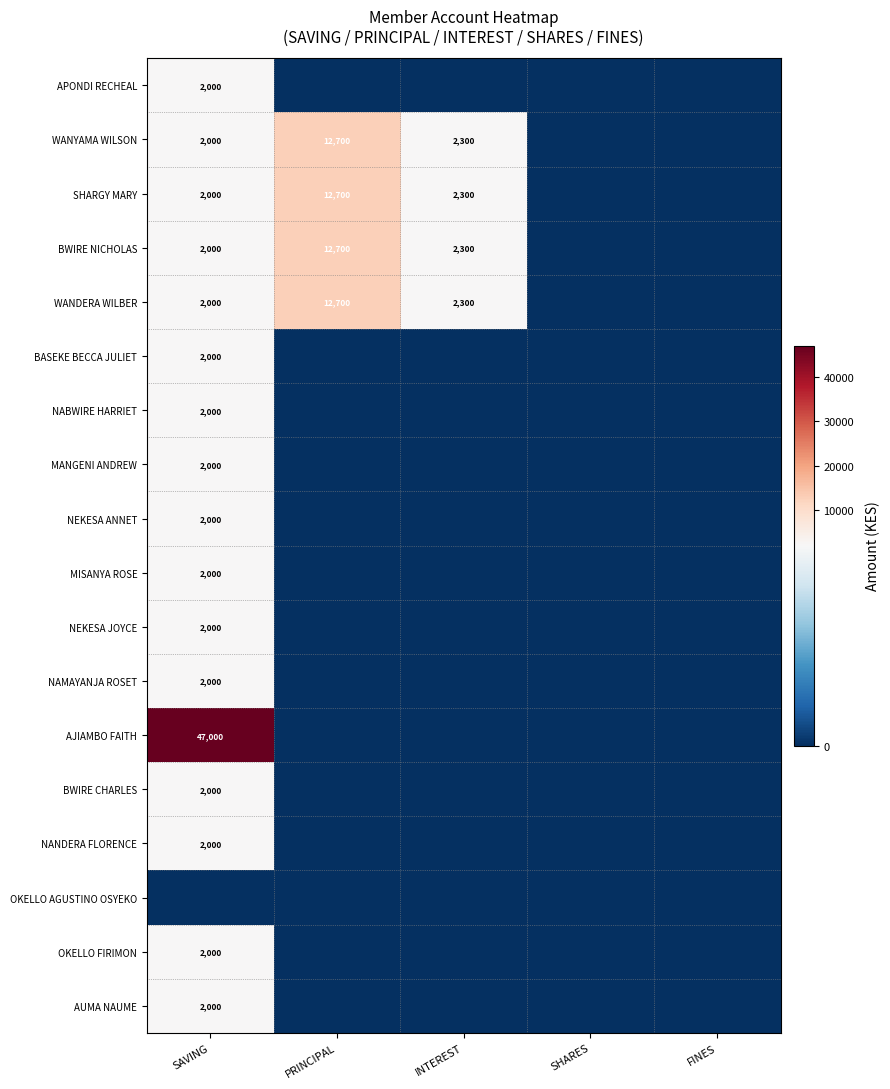

Is the value of MANGENI ANDREW at SAVING greater than the value of BWIRE NICHOLAS at PRINCIPAL?

No